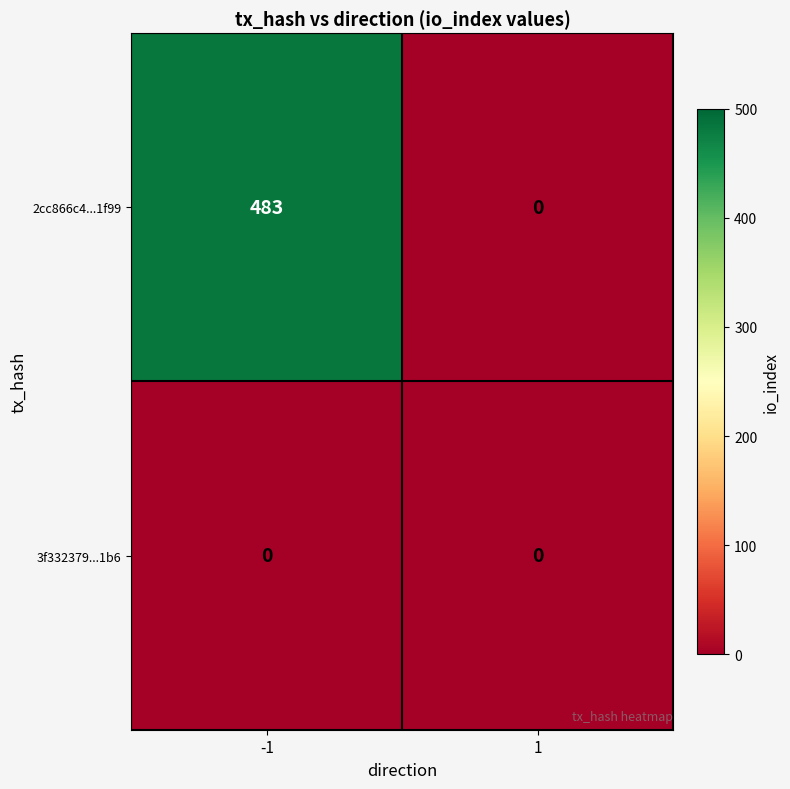

Which series changed the most between -1 and 1?

2cc866c4...1f99